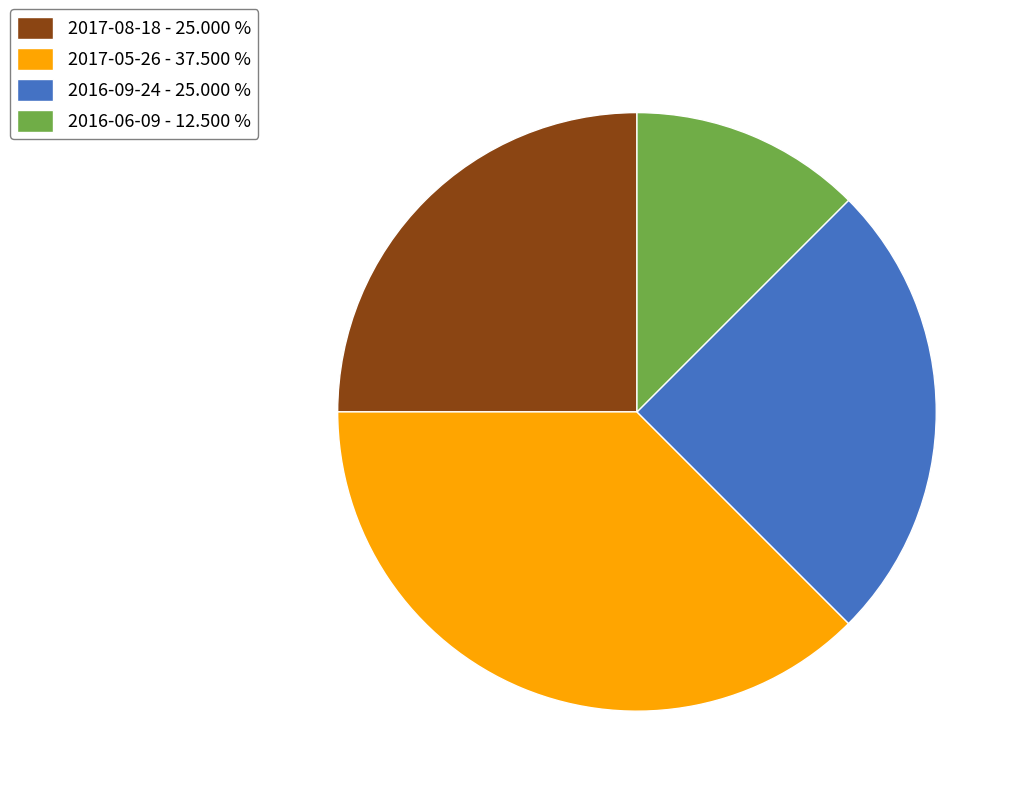

What is the largest slice in the pie chart?

2017-05-26